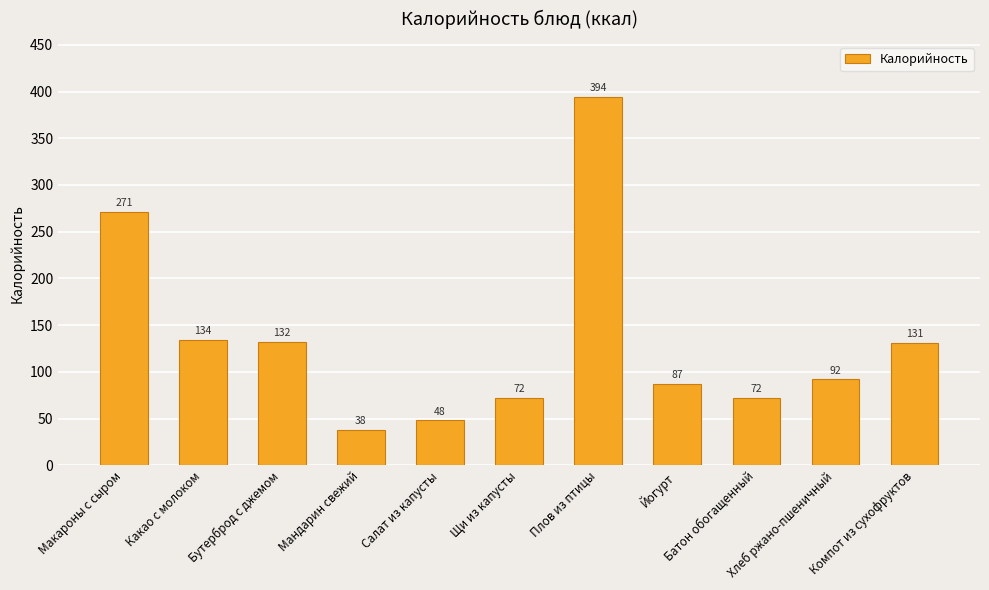

Where is the data nearest to the value 216?

Макароны с сыром